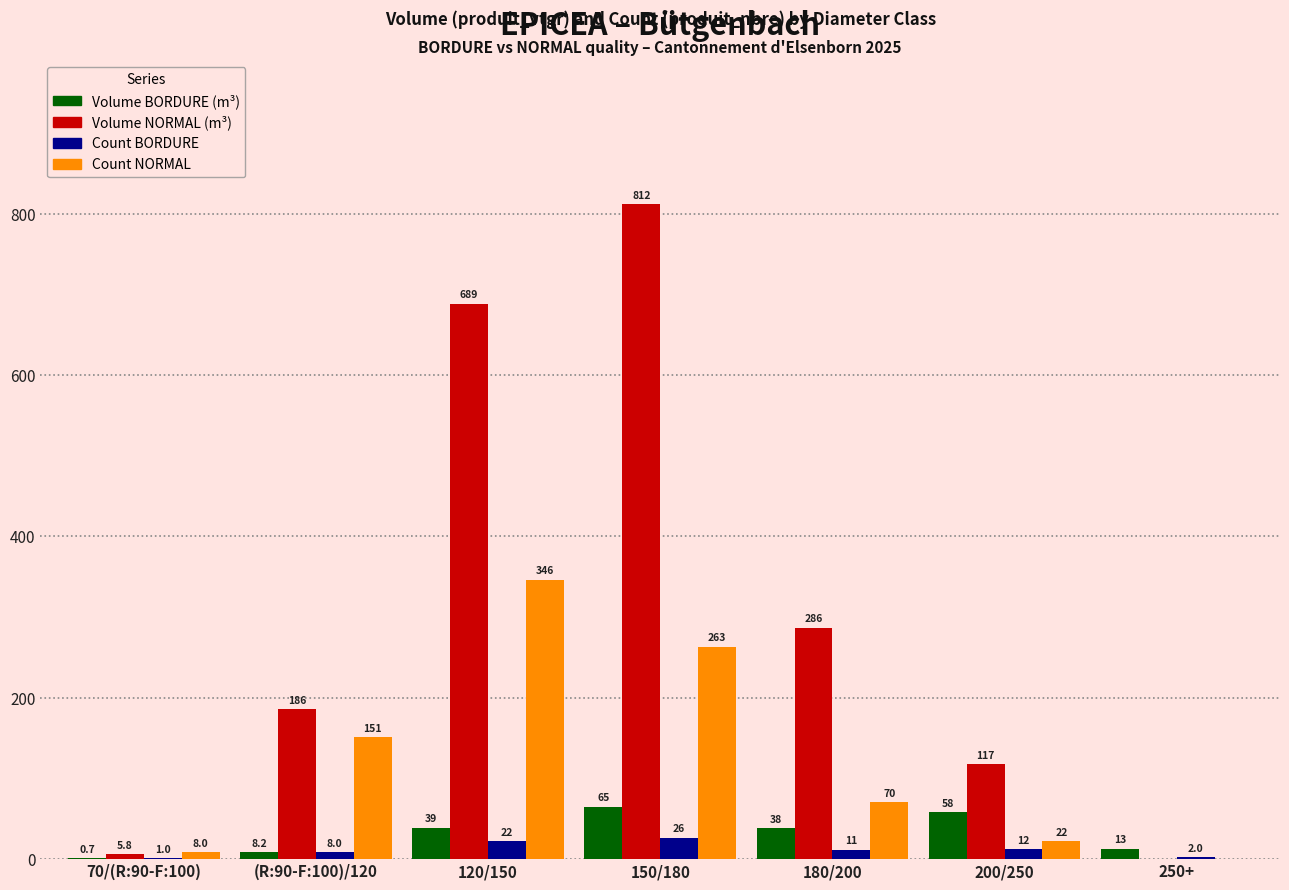

How many groups of bars are there?

7